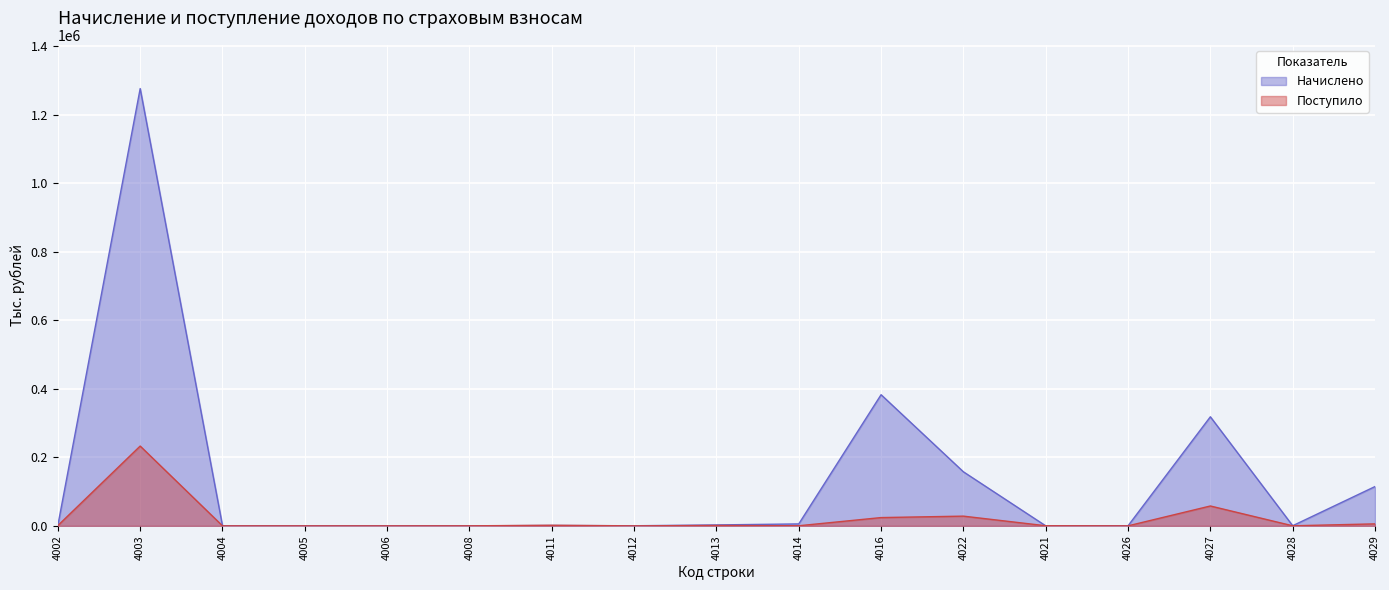

How many data points in Поступило are above 299?

8